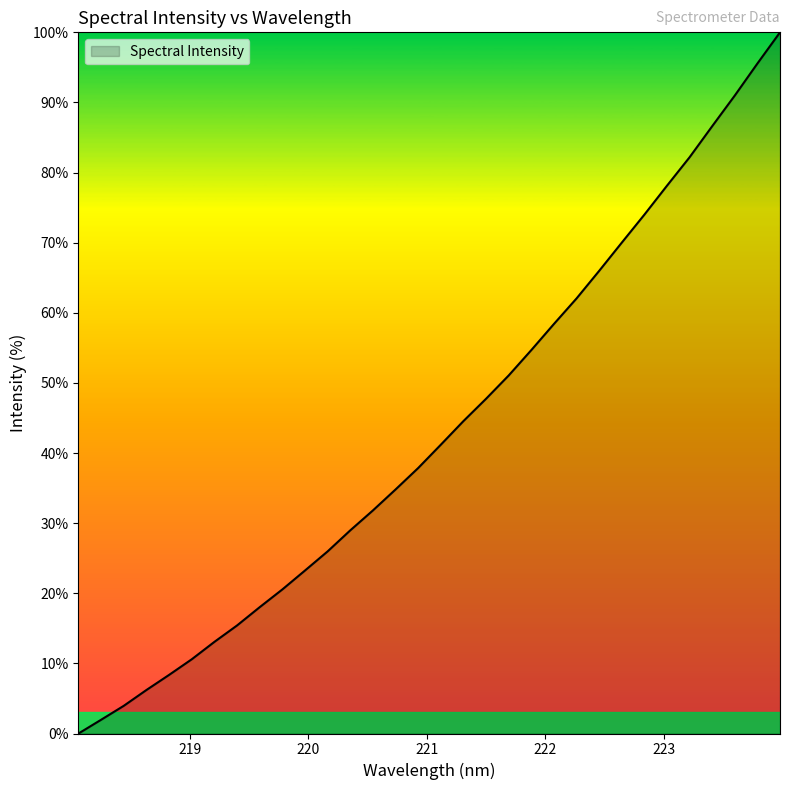

Reading left to right, list all the values displayed in this chart.

0.0	2.0	4.0	6.2	8.4	10.6	13.1	15.4	18.0	20.5	23.2	26.0	29.0	31.8	34.8	37.9	41.2	44.6	47.7	51.1	54.7	58.4	62.0	66.0	70.0	74.0	78.1	82.2	86.6	91.0	95.6	100.0